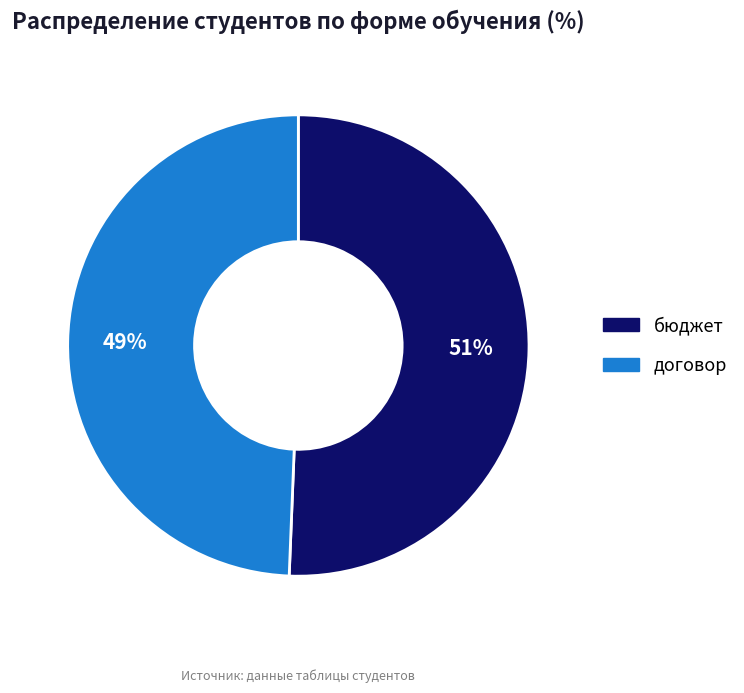

To the nearest percent, what portion does бюджет represent?

51%